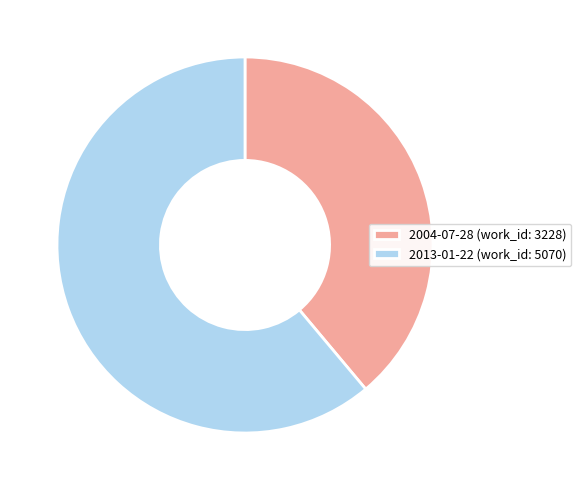

Rank the categories by value from lowest to highest.

2004-07-28, 2013-01-22